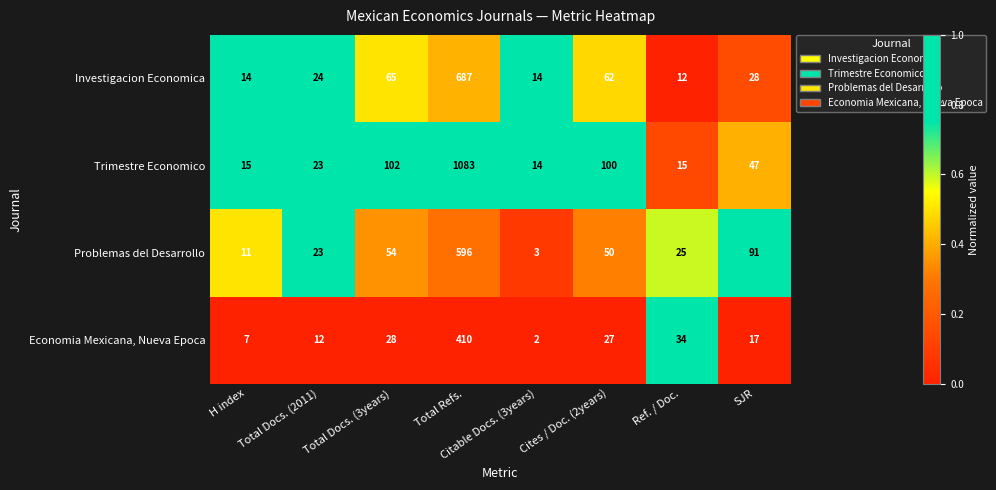

How many data points does each series have?

8